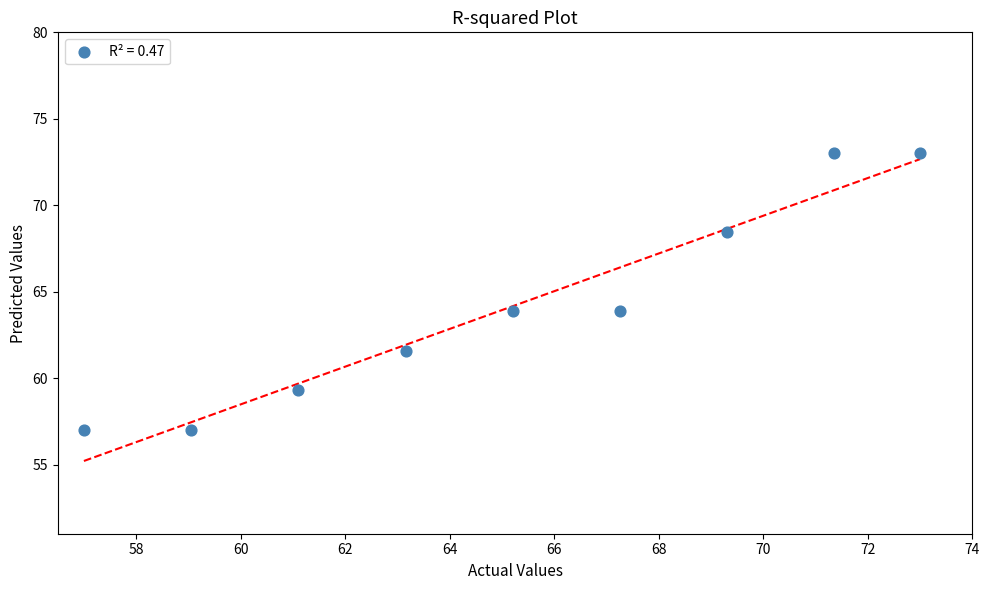

What is the average Y value?

64.1